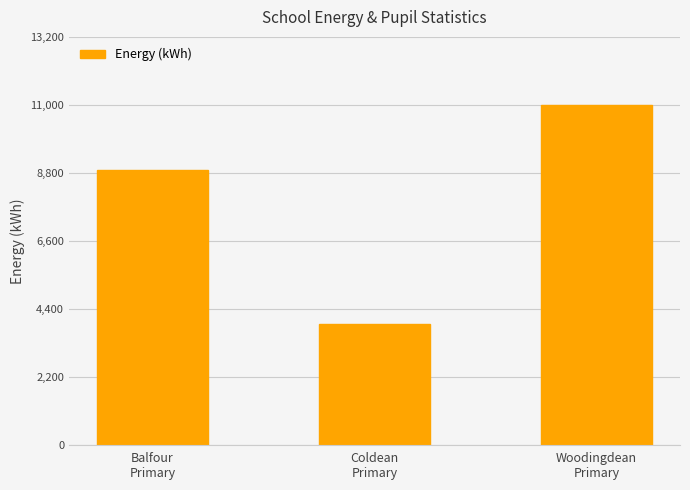

Is it true that the value at Coldean
Primary is 3900?

True